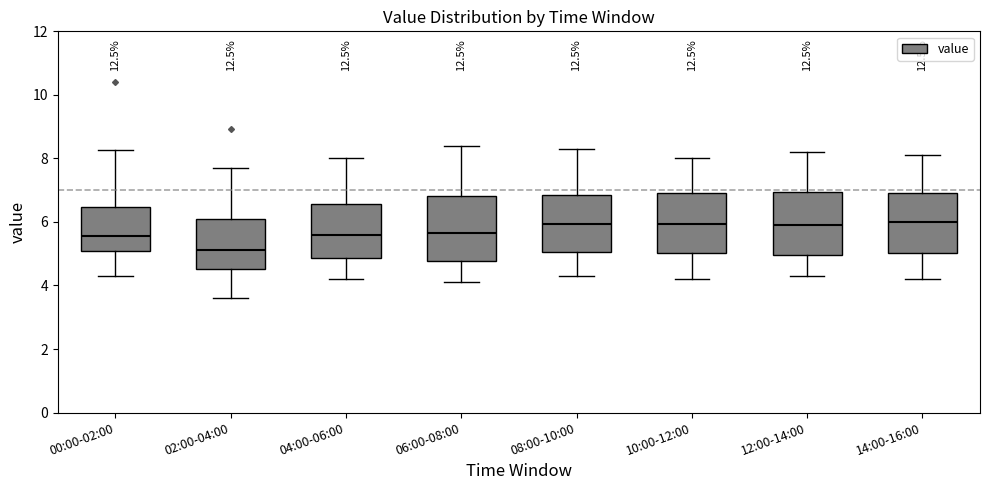

Reading left to right, read every box against the y-axis: the position of its median line, the range the box covers, and the ends of its whiskers. The values are not printed on the chart, so give them approximately, as read against the axis.

00:00-02:00: median 5.6, box 5.0 to 6.4, whiskers 4.4 to 8.2
02:00-04:00: median 5.2, box 4.6 to 6.2, whiskers 3.6 to 7.8
04:00-06:00: median 5.6, box 4.8 to 6.6, whiskers 4.2 to 8.0
06:00-08:00: median 5.6, box 4.8 to 6.8, whiskers 4.2 to 8.4
08:00-10:00: median 6.0, box 5.0 to 6.8, whiskers 4.4 to 8.4
10:00-12:00: median 6.0, box 5.0 to 7.0, whiskers 4.2 to 8.0
12:00-14:00: median 6.0, box 5.0 to 7.0, whiskers 4.4 to 8.2
14:00-16:00: median 6.0, box 5.0 to 7.0, whiskers 4.2 to 8.2